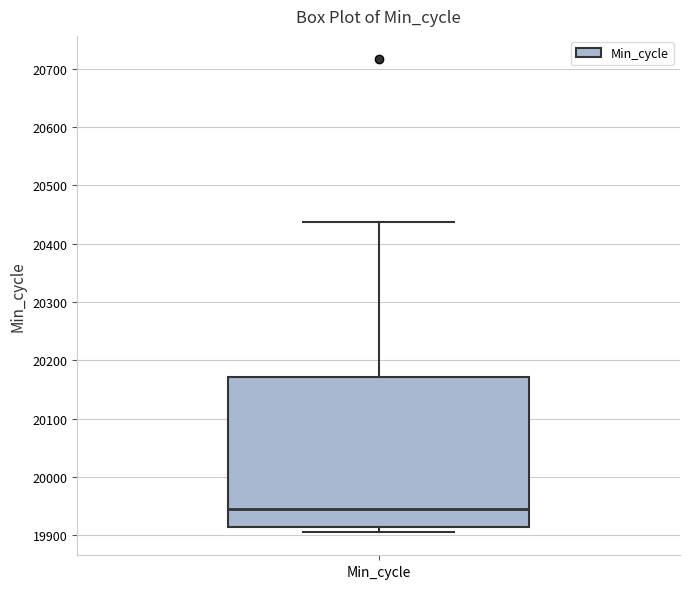

Where does the upper whisker of the box for Min_cycle end on the y-axis? The values are not printed on the chart, so give them approximately, as read against the axis.

20440